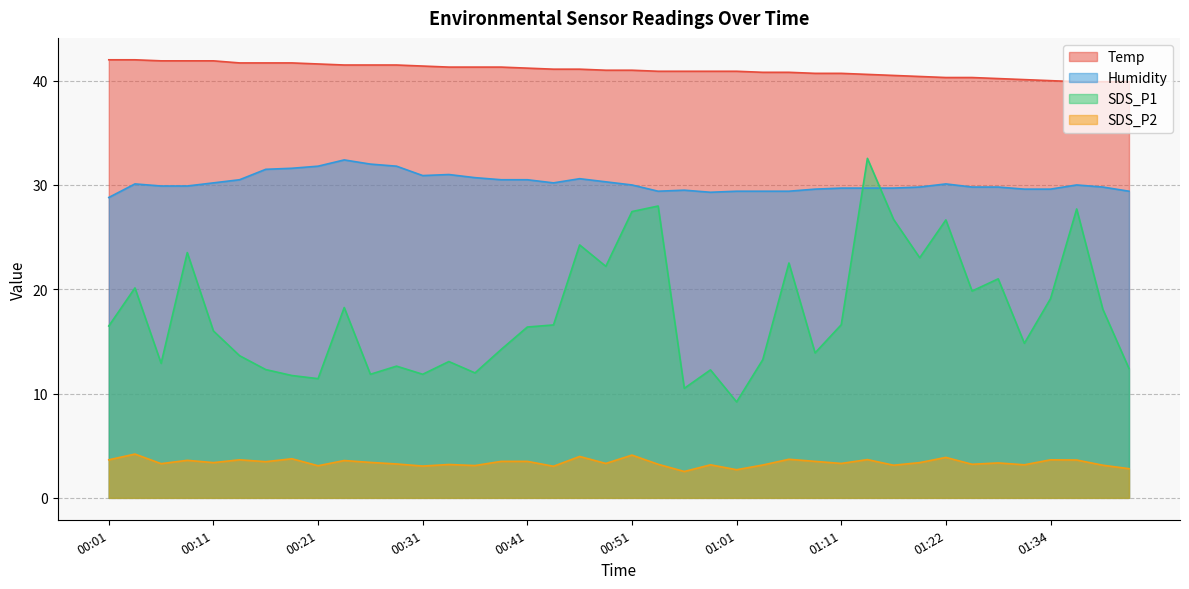

True or false: SDS_P1 and Temp cross at least once.

False